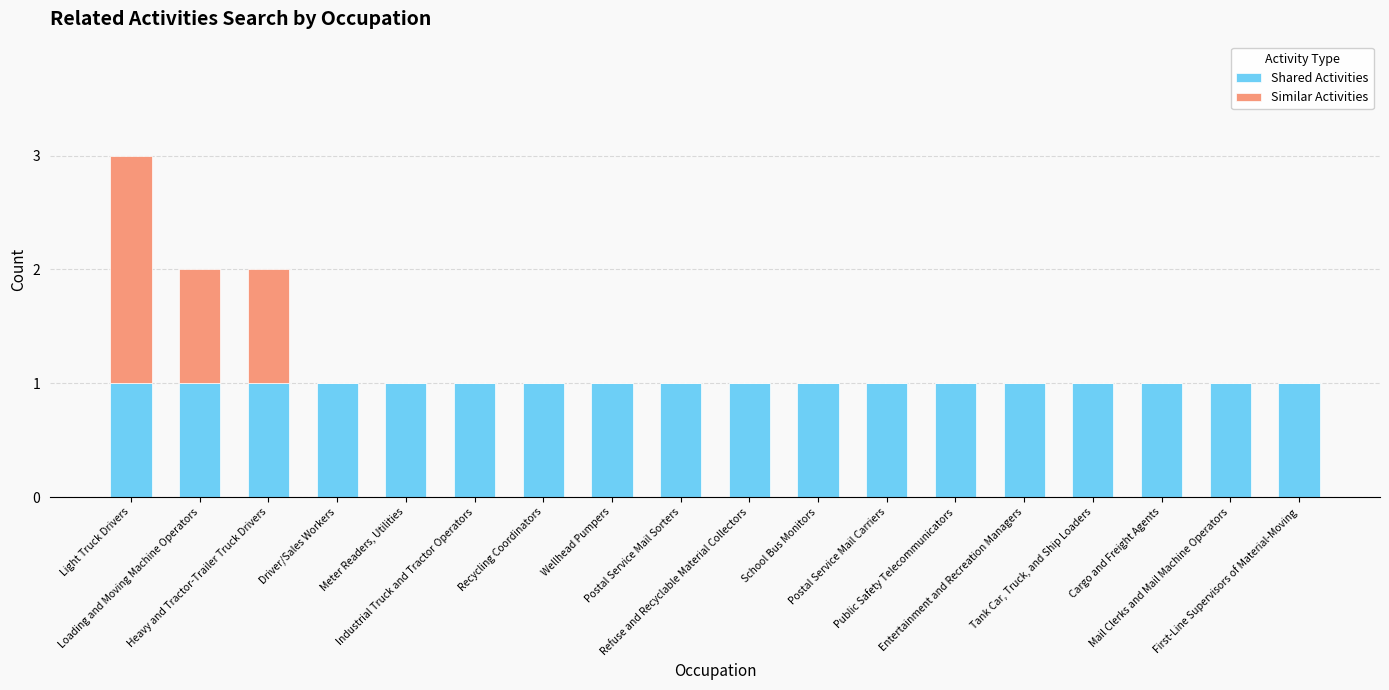

What is the sum of all Shared Activities values?

18